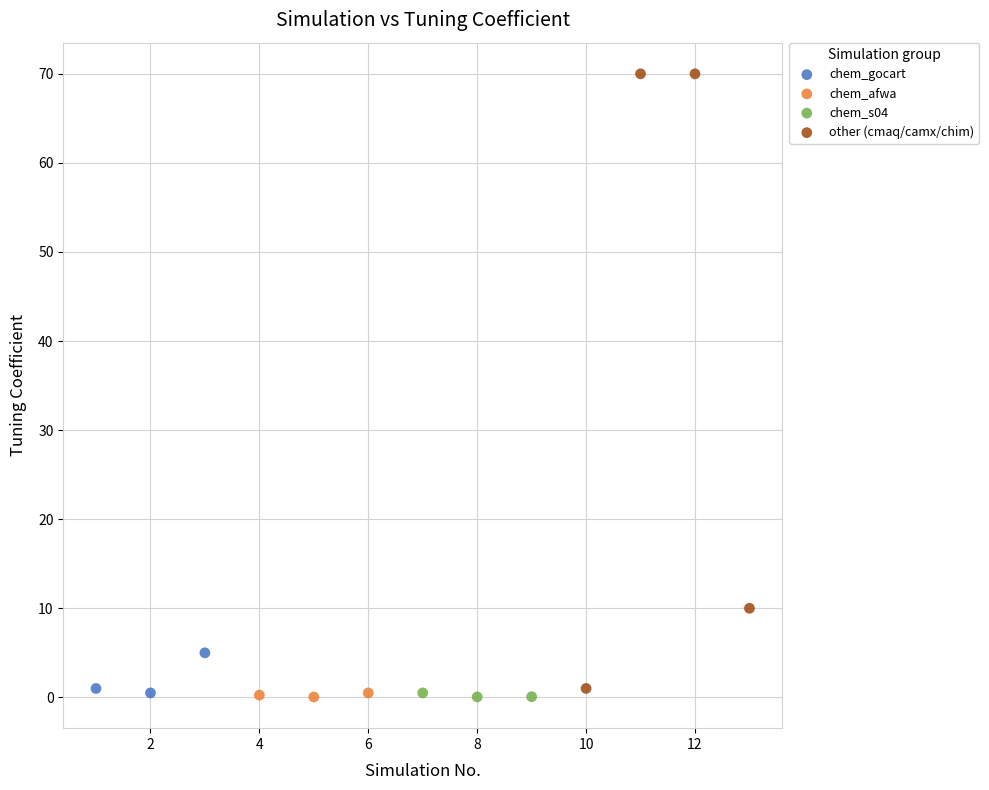

Which series reaches the maximum Y coordinate?

other (cmaq/camx/chim)